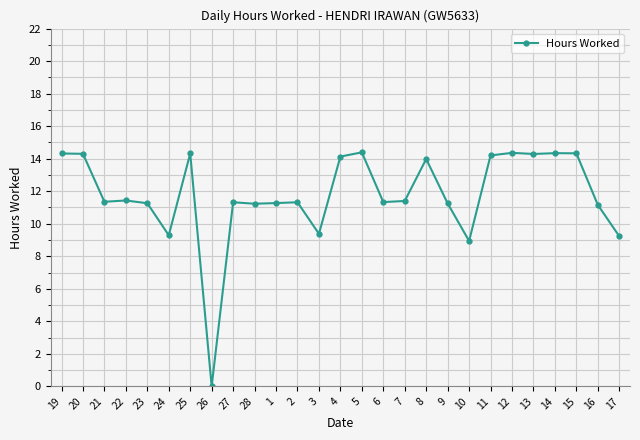

Where does the data first go above 11?

19